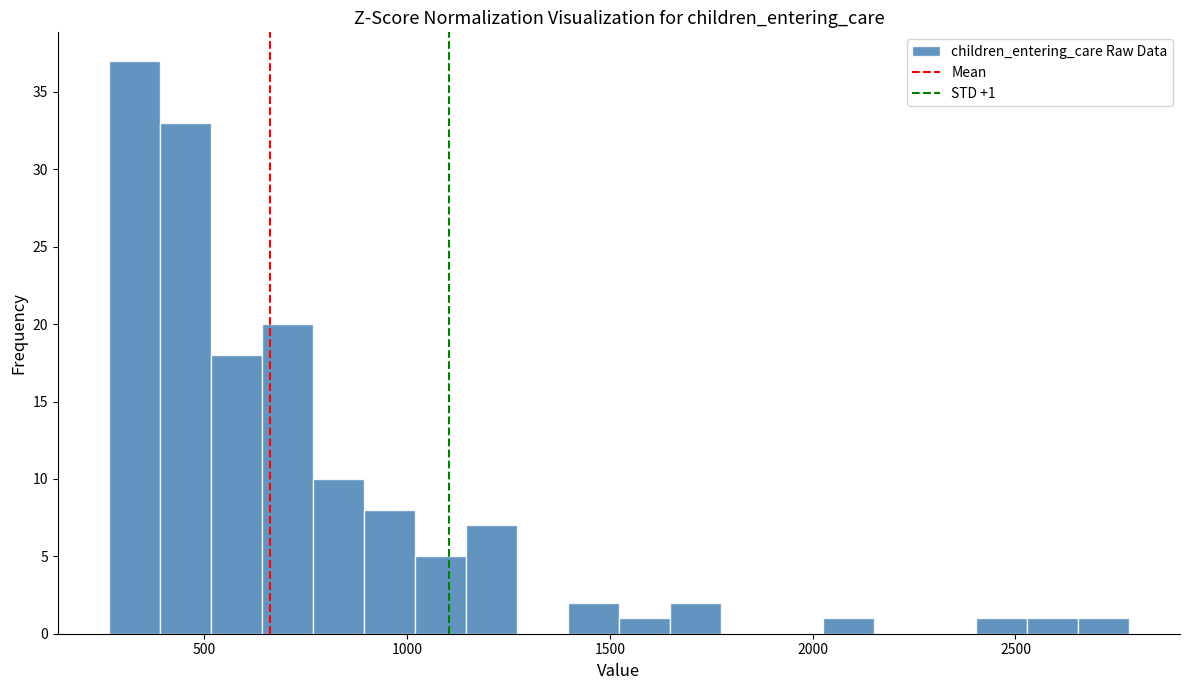

Read against the x-axis, roughly where is the centre of the tallest bar?

350